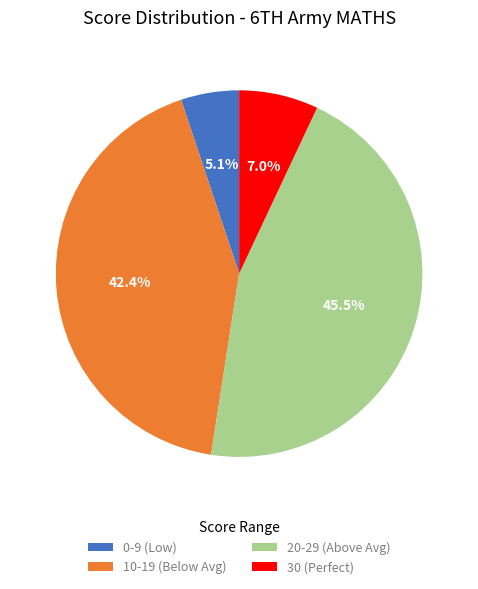

To the nearest percent, what is the difference between the largest and smallest slice percentages?

40%